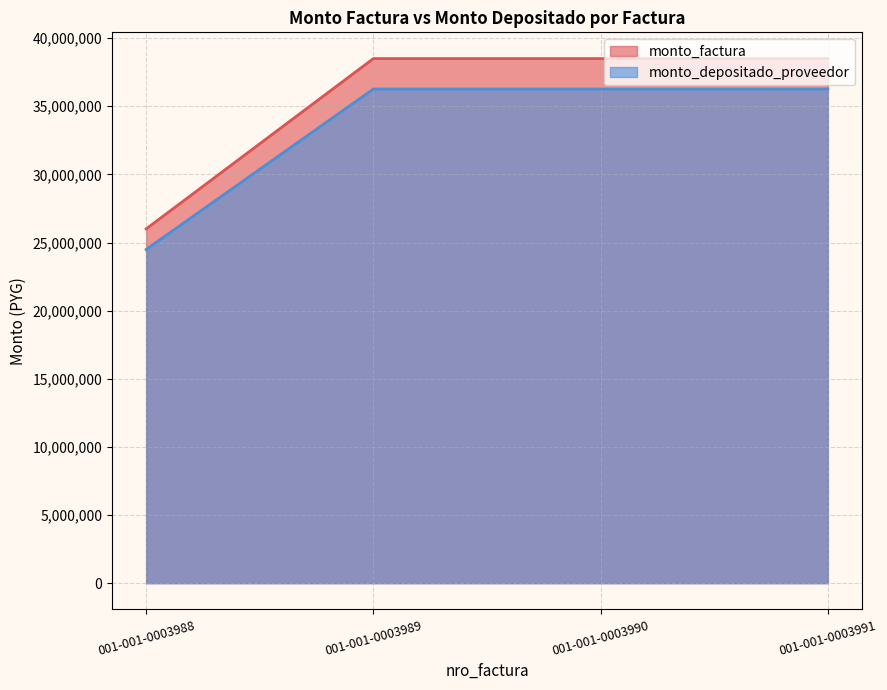

List the series in order of their overall mean, lowest first.

monto_depositado_proveedor, monto_factura